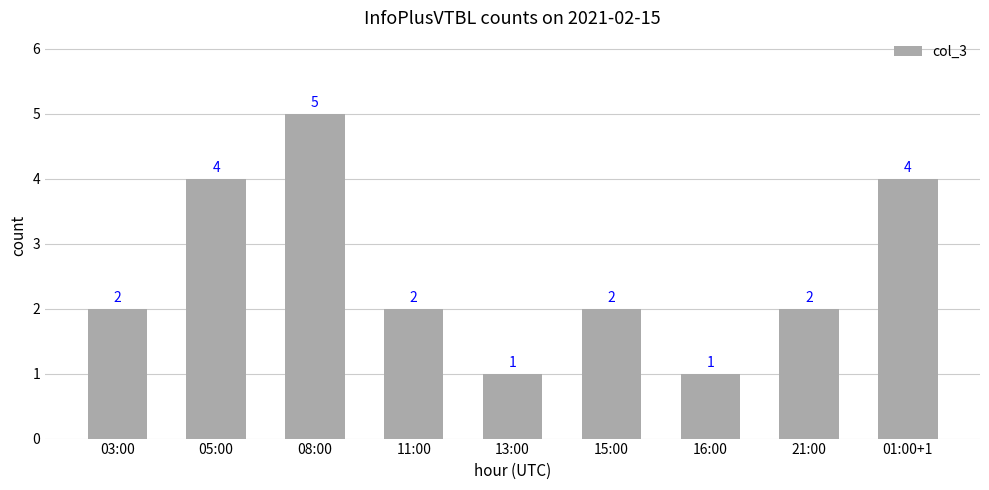

Which category has the highest value across all series?

08:00